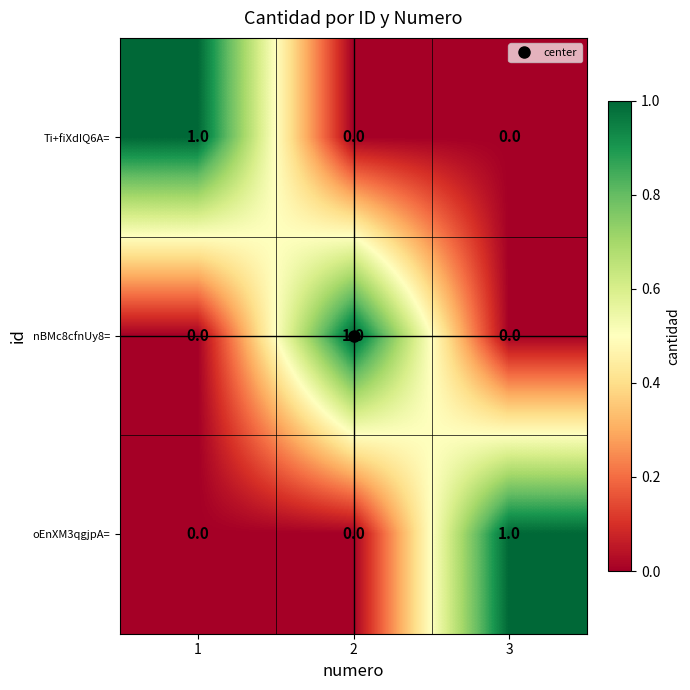

The nBMc8cfnUy8= series shows -1 at 1. True or false?

False